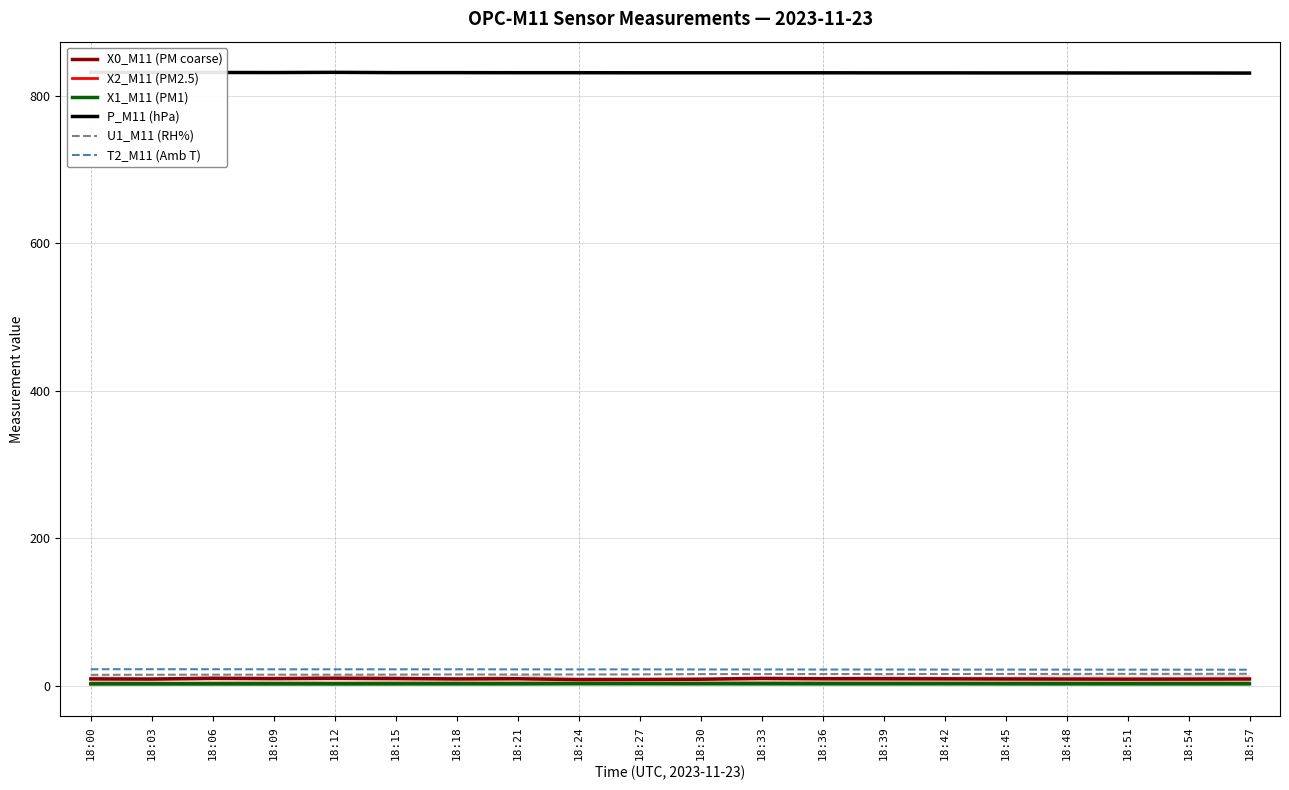

True or false: X1_M11 (PM1) and P_M11 (hPa) cross at least once.

False